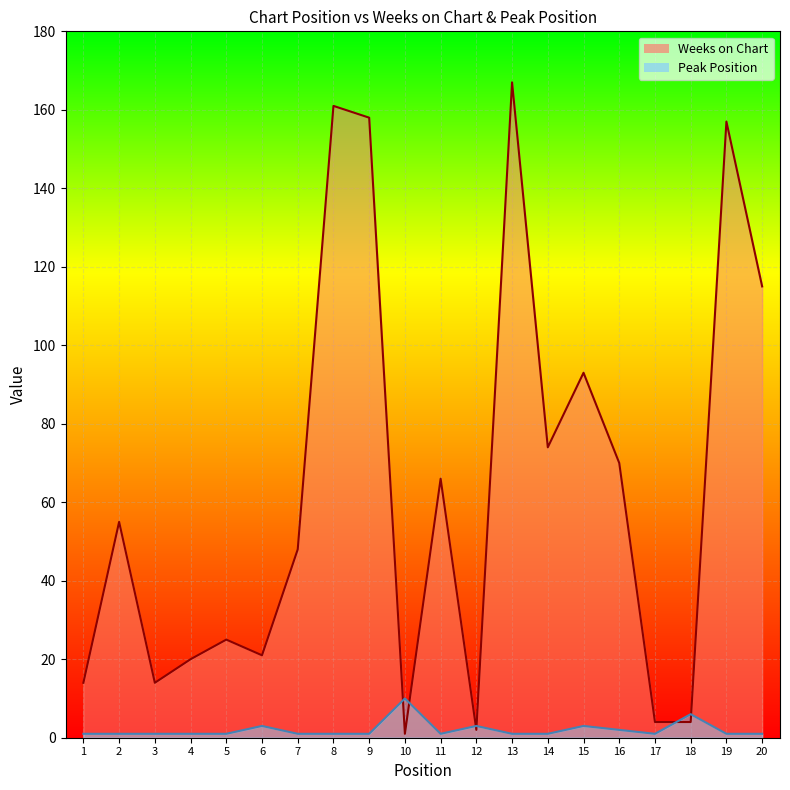

True or false: Peak Position has a value of 10 at 10.

True